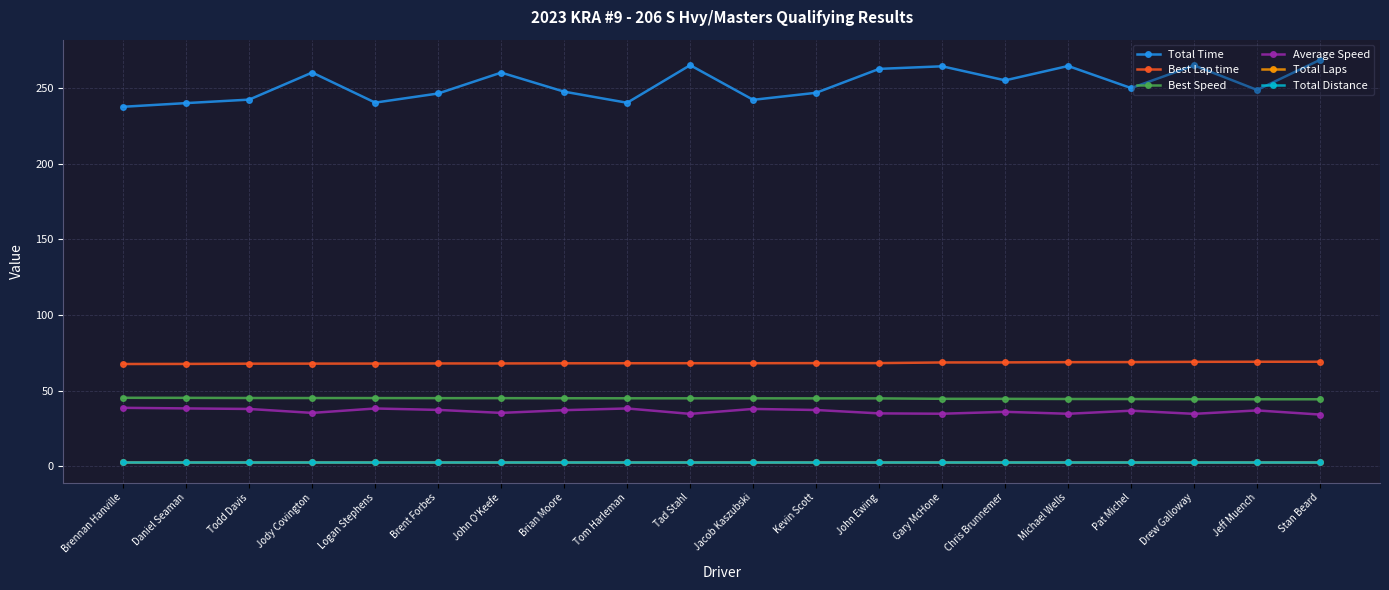

True or false: Total Laps and Total Time intersect in this chart.

False